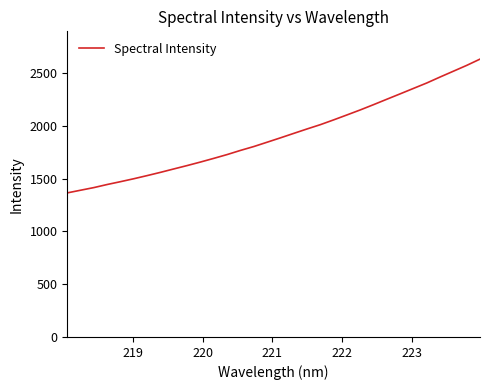

Reading right to left, what are all the values shown in this chart?

2634.0	2574.7	2519.5	2464.5	2407.9	2356.5	2304.9	2254.0	2202.5	2152.5	2105.0	2058.1	2012.7	1972.0	1930.0	1887.7	1846.3	1805.3	1768.7	1729.4	1693.4	1658.5	1625.1	1593.2	1560.8	1530.0	1500.3	1472.4	1445.6	1416.3	1391.2	1365.9